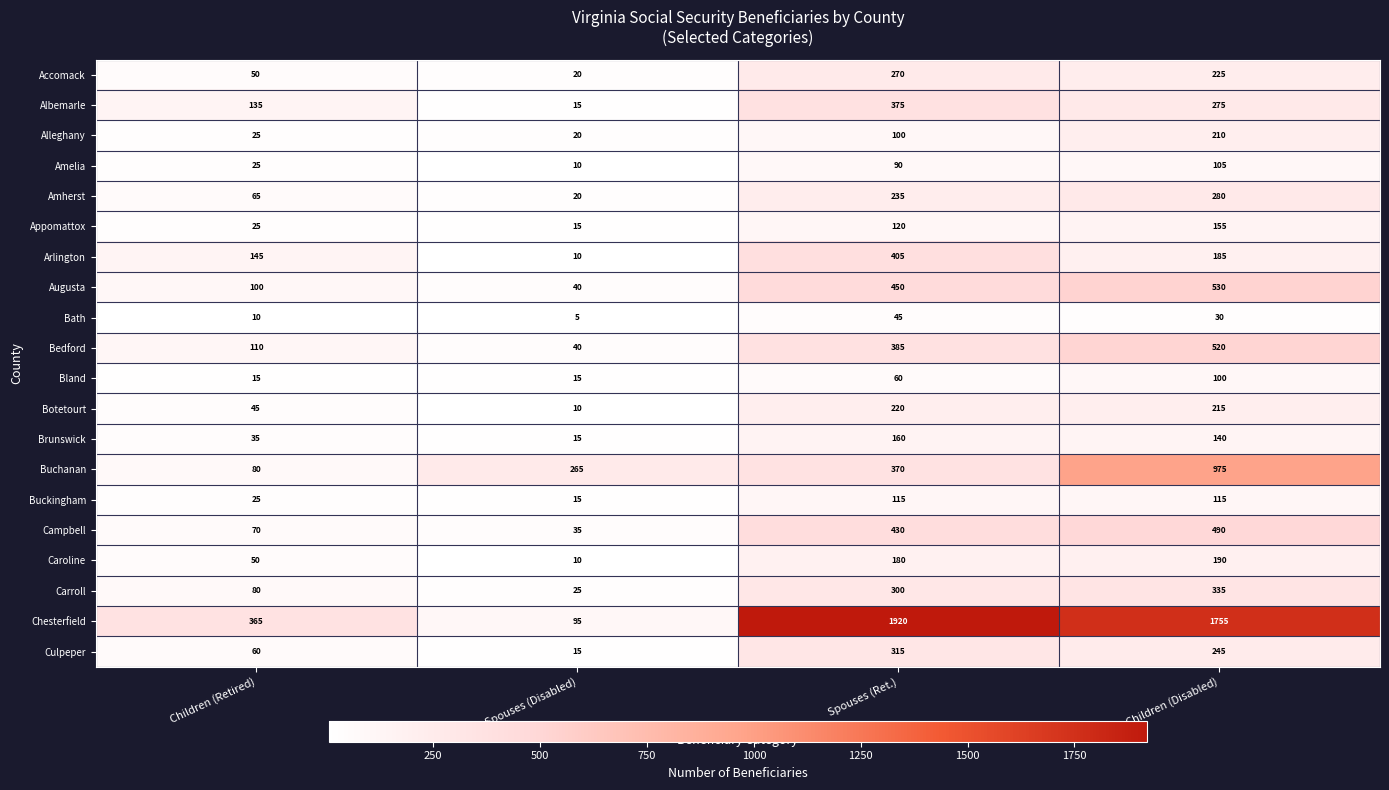

Is the value of Albemarle at Children (Disabled) greater than the value of Culpeper at Spouses (Ret.)?

No